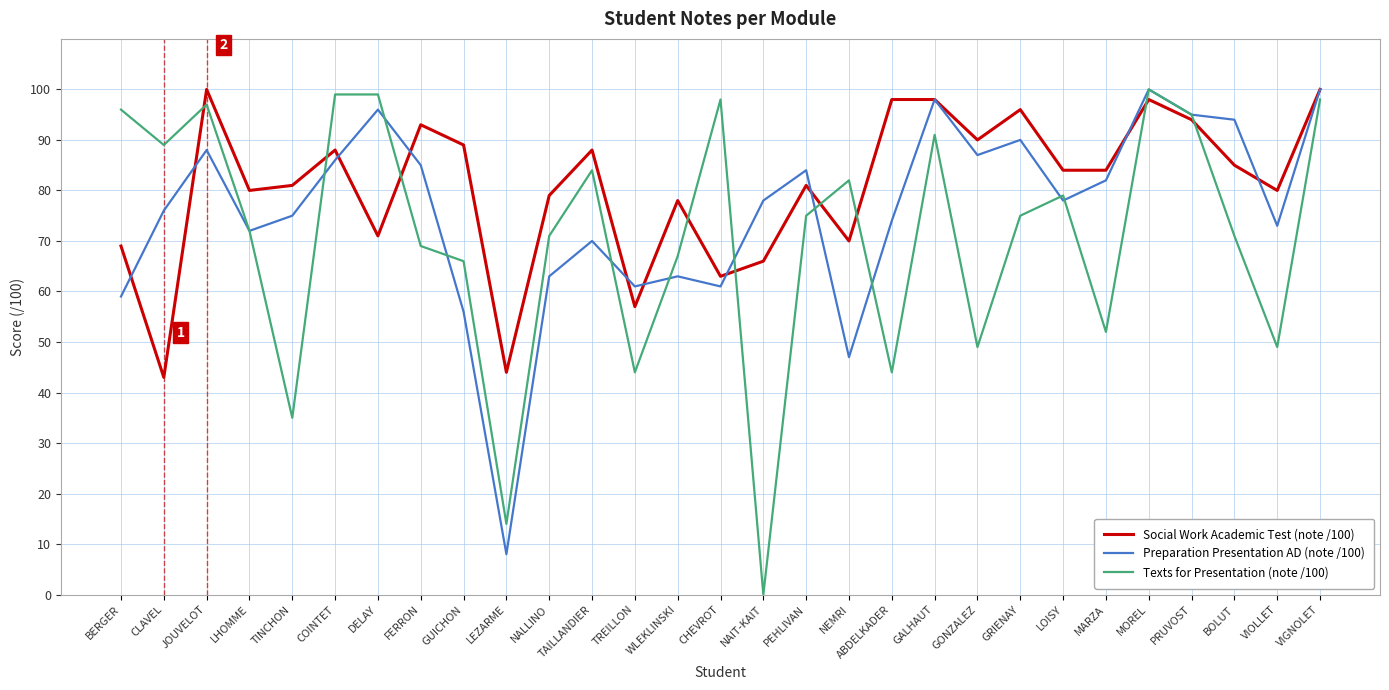

Which series changed the most between NAIT-KAIT and BOLUT?

Texts for Presentation (note /100)